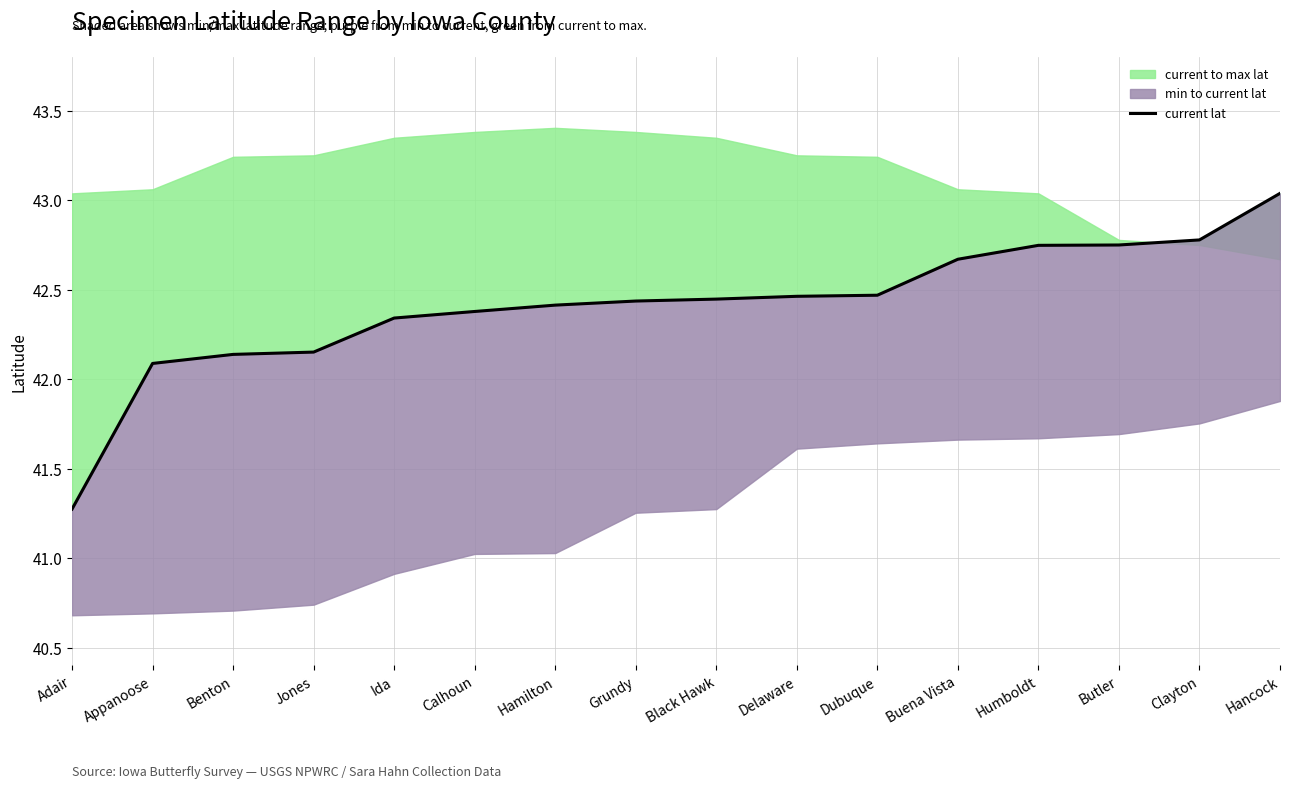

What is the difference between the maximum and minimum values?

1.8